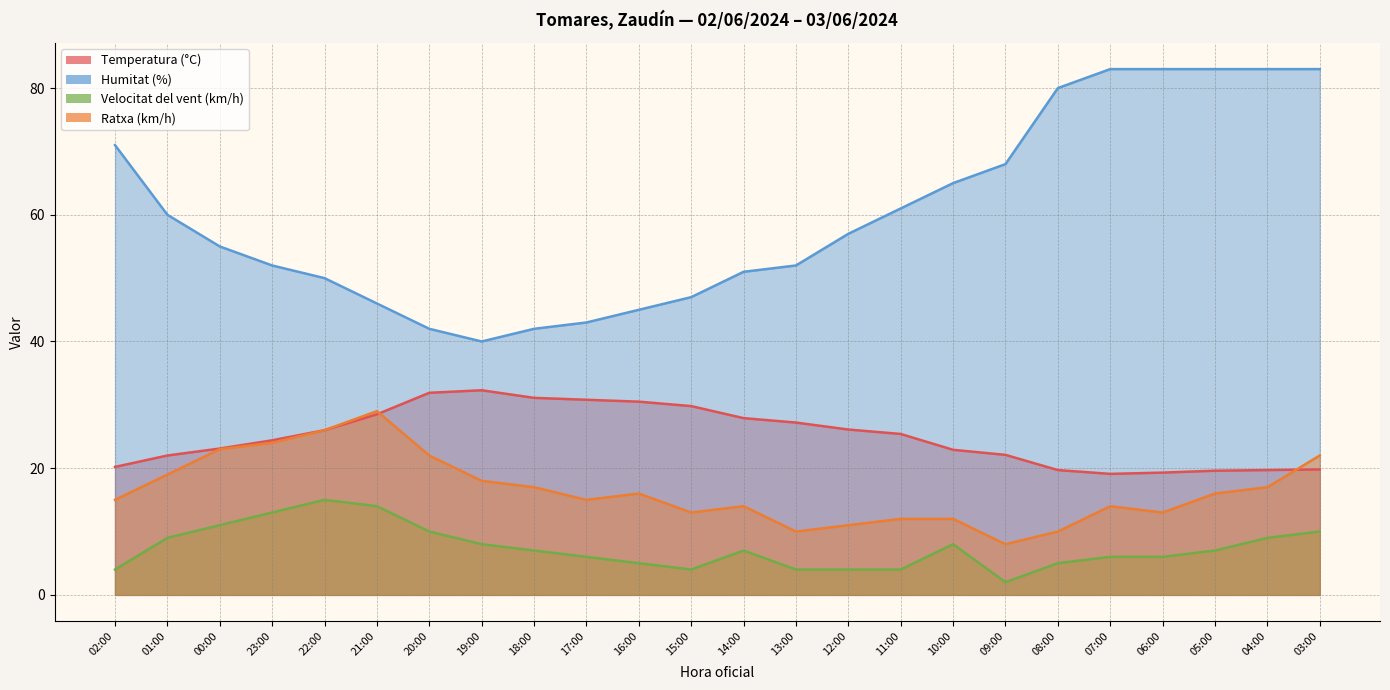

True or false: Velocitat del vent (km/h) and Humitat (%) cross at least once.

False